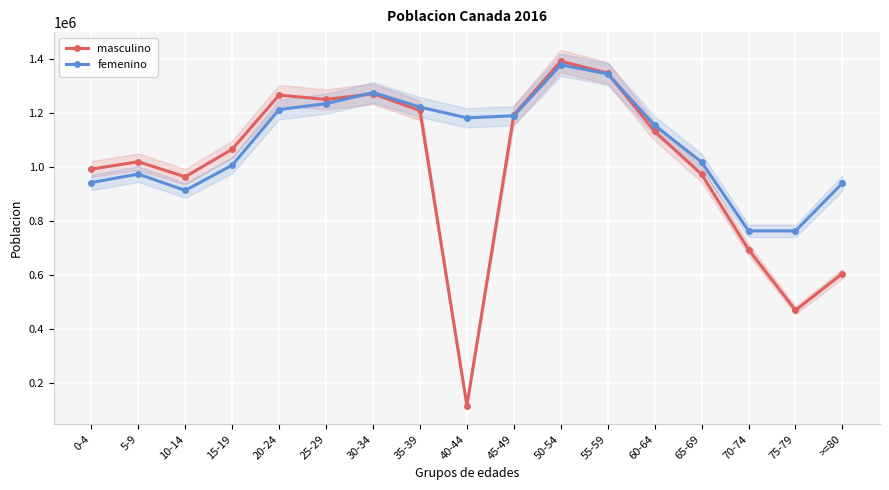

The value of femenino at 5-9 is 972588. True or false?

True